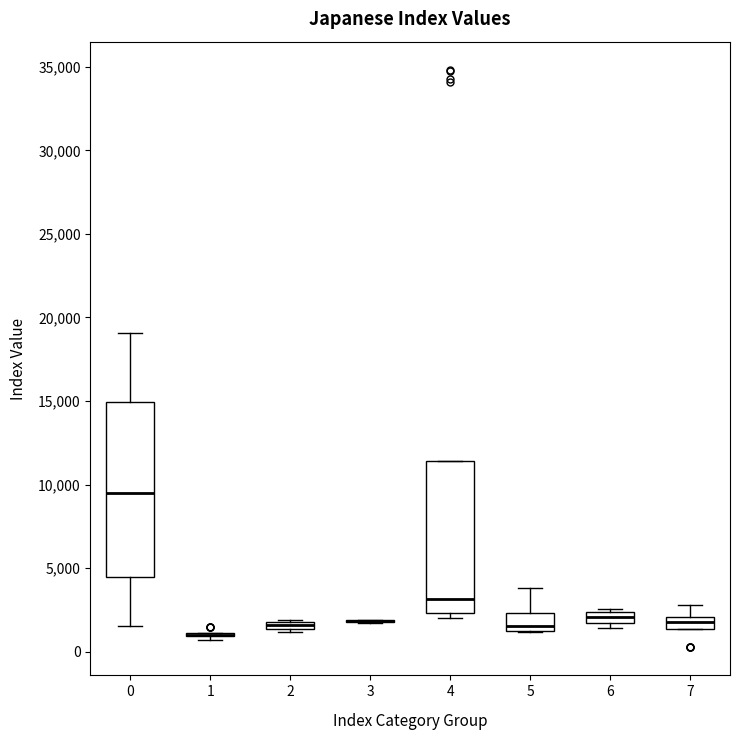

Which box is the tallest, from its lower edge to its upper edge?

0